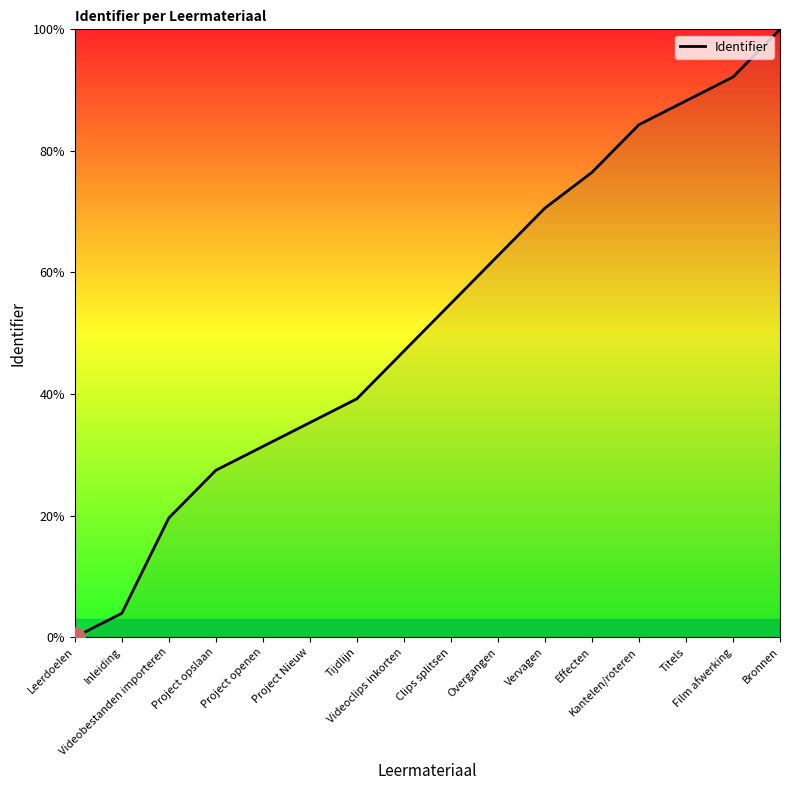

How many positive values are there?

15